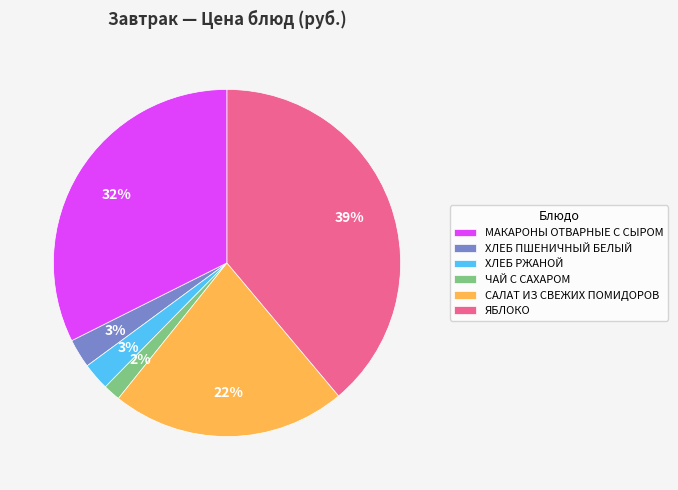

Which slice is the largest?

ЯБЛОКО